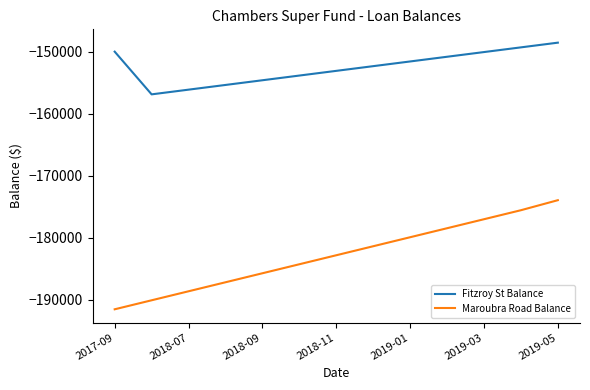

True or false: Fitzroy St Balance and Maroubra Road Balance intersect in this chart.

False